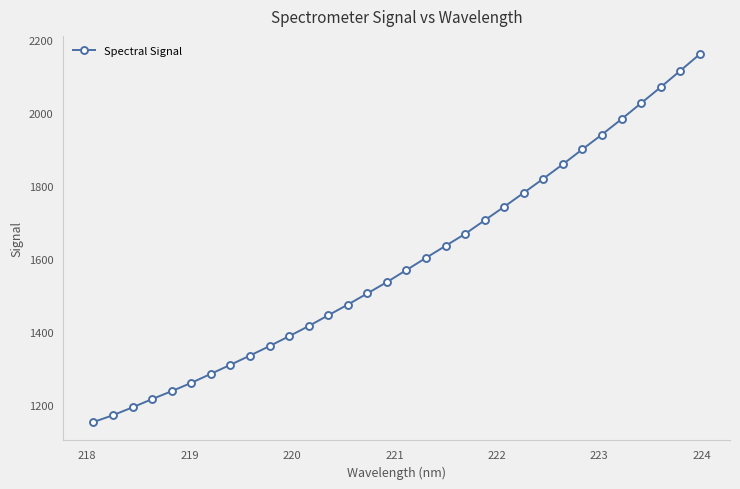

What is the average value?

1590.0